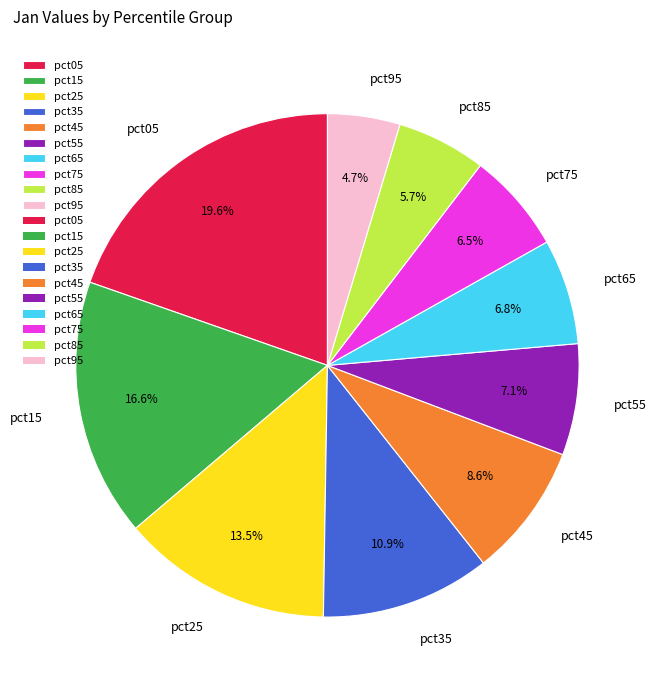

Which slice is the largest?

pct05